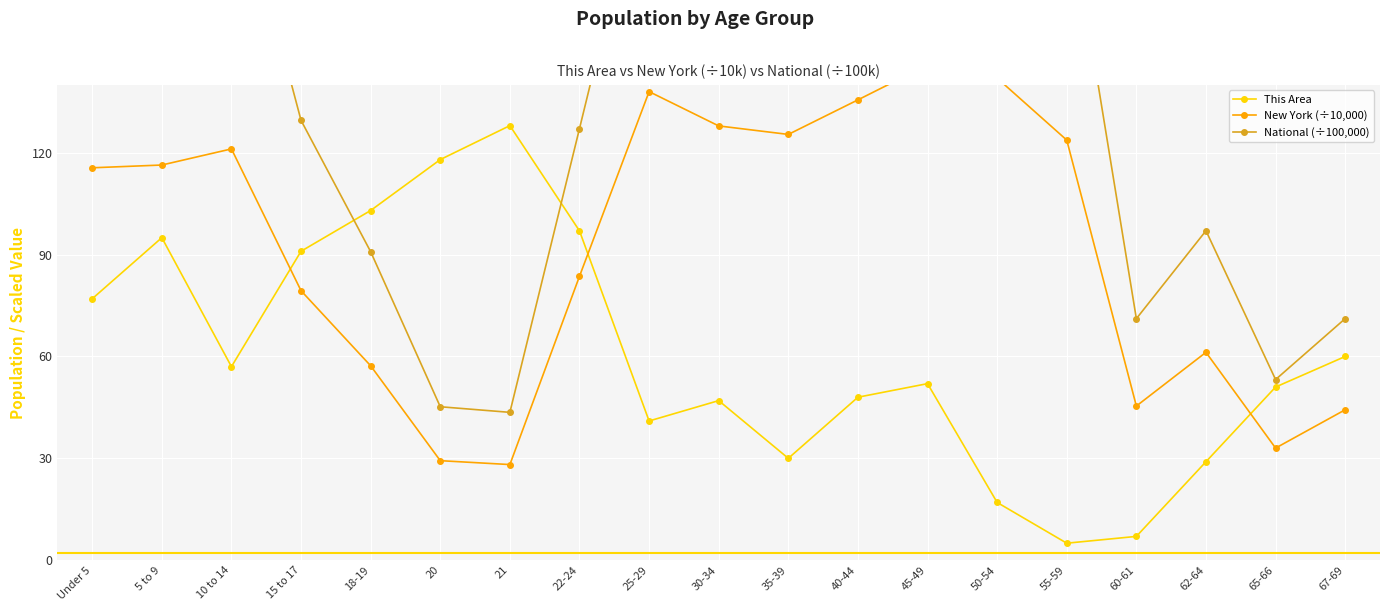

Which series changed the most between 15 to 17 and 35-39?

National (÷100,000)